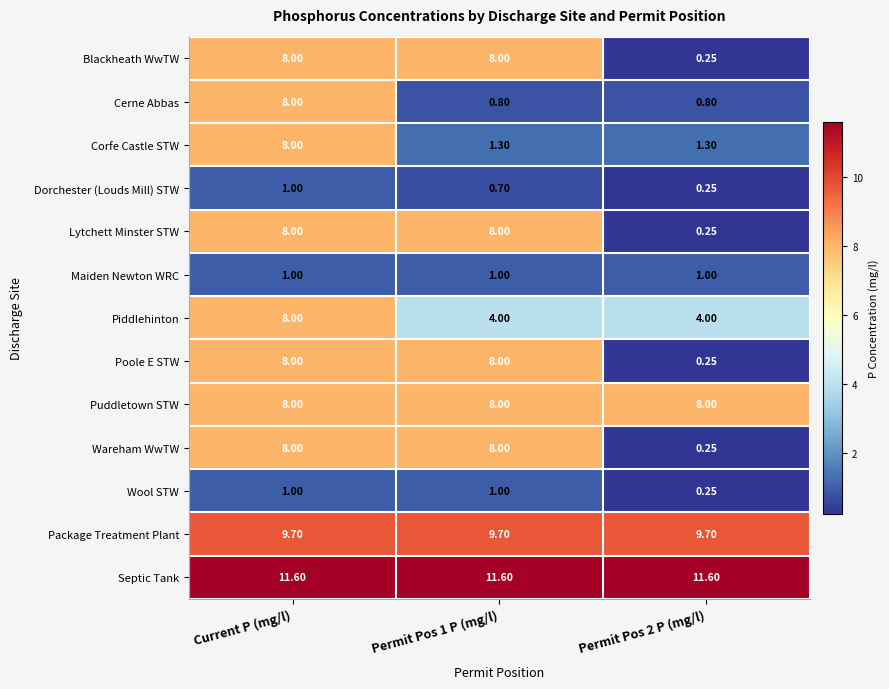

Is the value of Poole E STW at Current P (mg/l) greater than the value of Blackheath WwTW at Permit Pos 2 P (mg/l)?

Yes